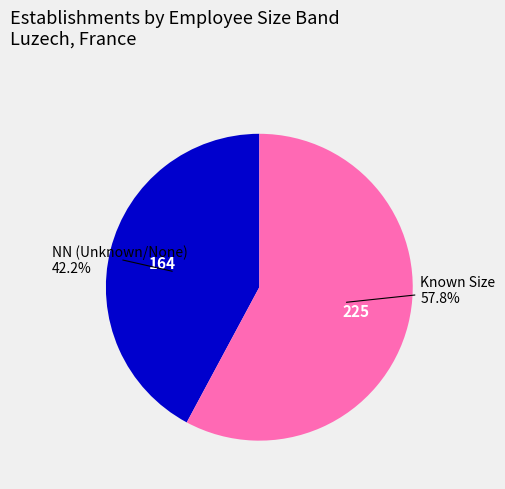

Combined, what portion of the pie is NN (Unknown/None) and Known Size?

100.0%